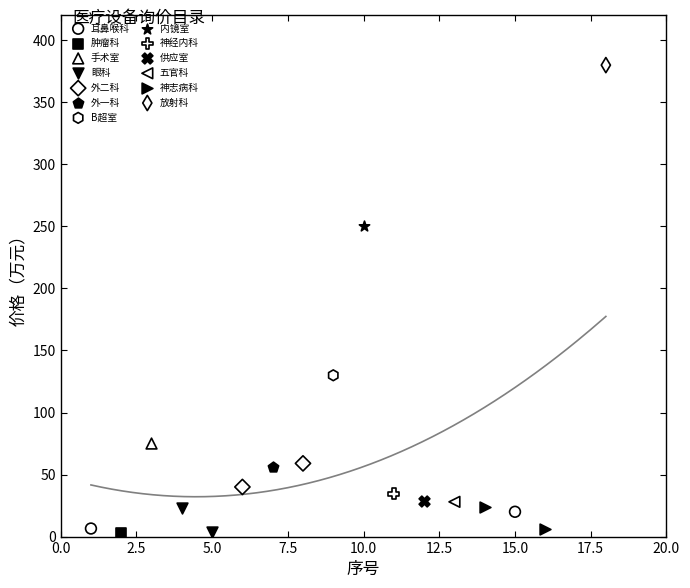

Which series reaches the maximum Y coordinate?

放射科